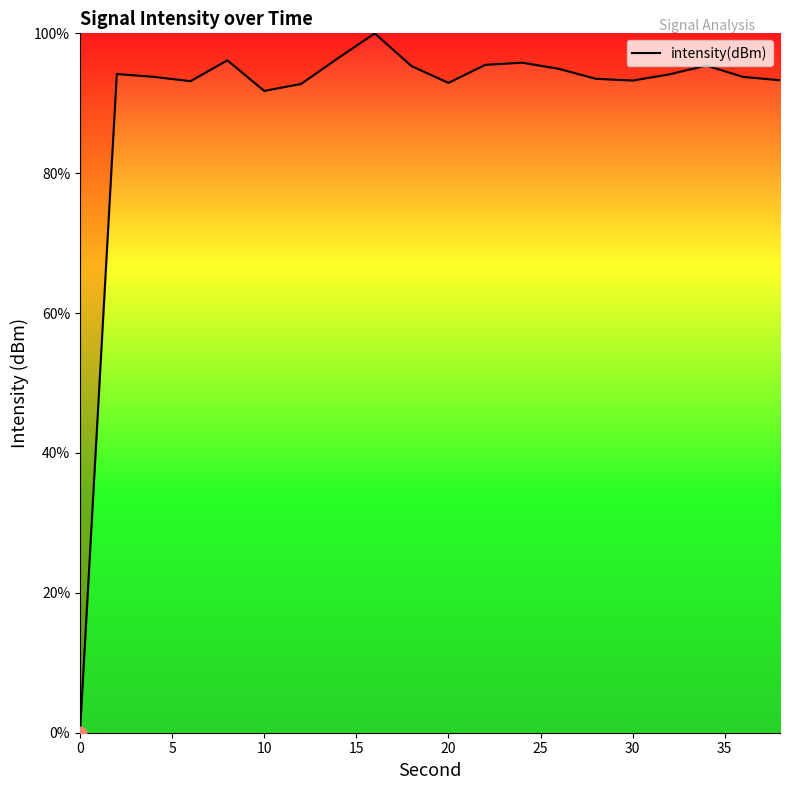

What is the difference between the maximum and minimum values?

100.0